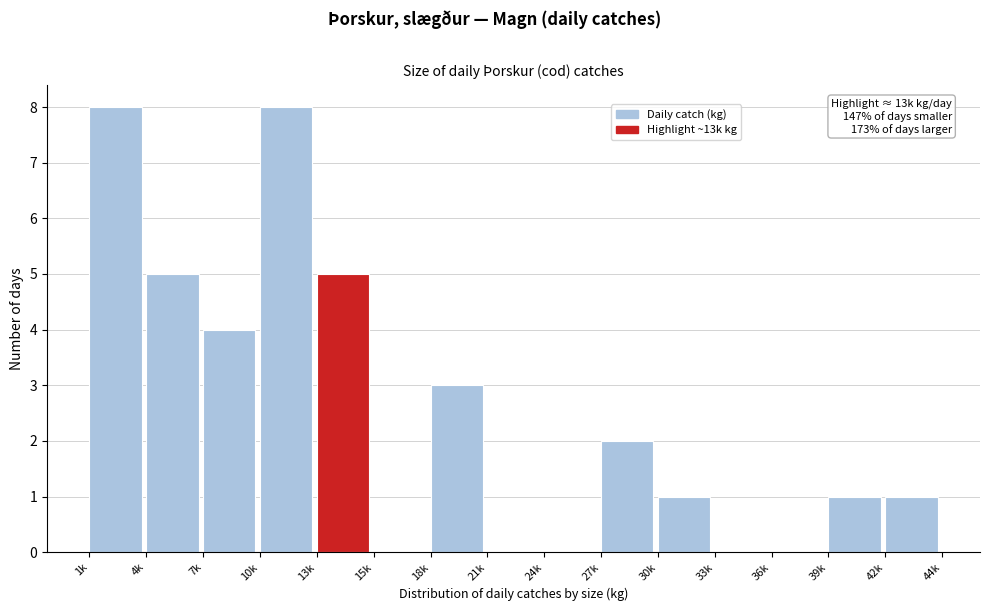

Reading left to right, list all the values displayed in this chart.

1k=8	4k=5	7k=4	10k=8	13k=5	15k=0	18k=3	21k=0	24k=0	27k=2	30k=1	33k=0	36k=0	39k=1	42k=1